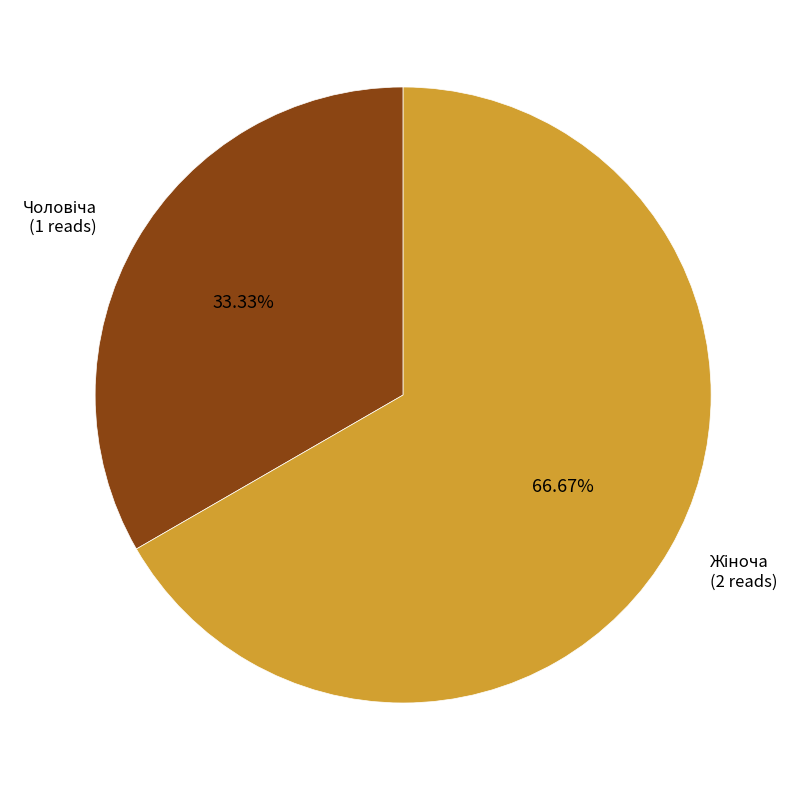

Does any single category account for the majority?

Yes